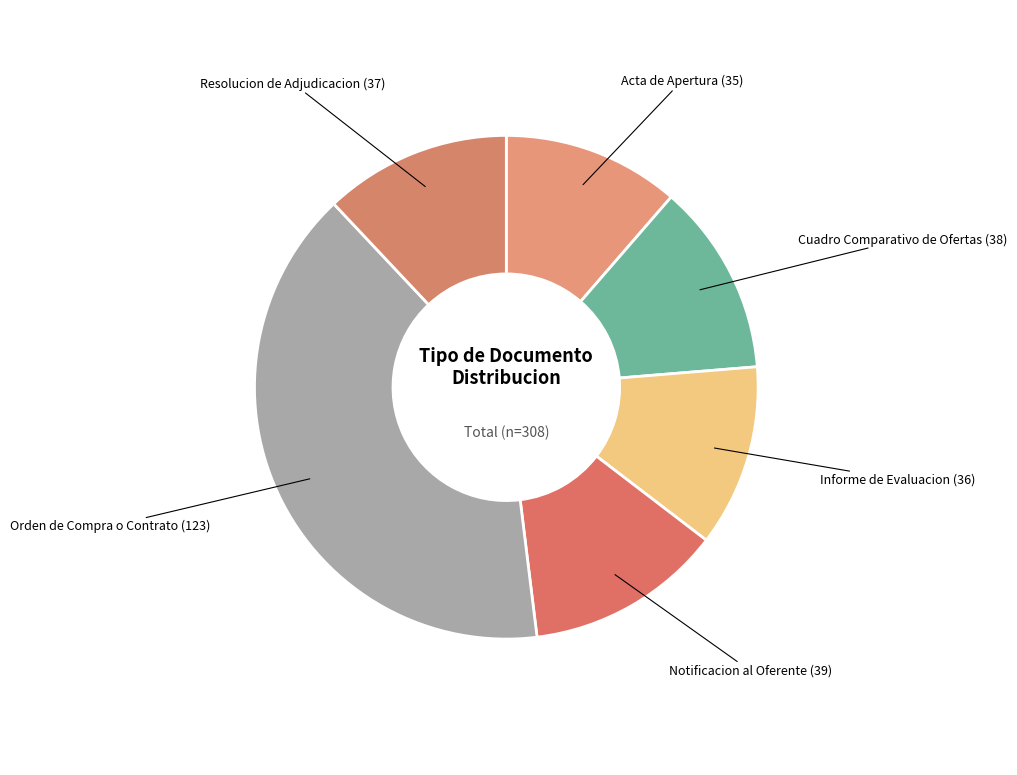

Which category has the biggest portion of the pie?

Orden de Compra o Contrato